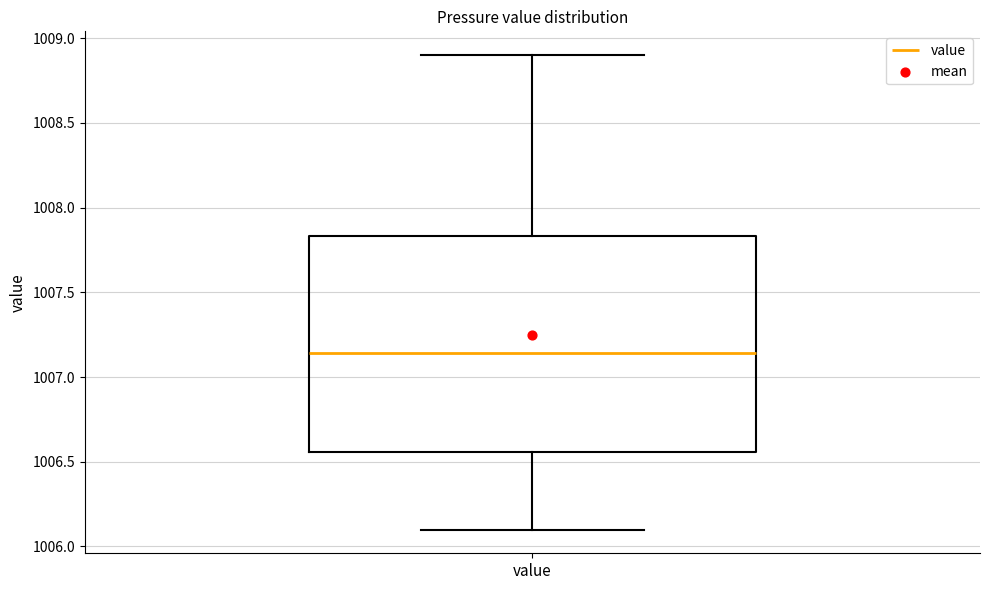

Transcribe this box plot: give where the median line is, the range the box spans, and where the two whiskers end, as read against the y-axis. The values are not printed on the chart, so give them approximately, as read against the axis.

median 1007.15, box 1006.55 to 1007.85, whiskers 1006.10 to 1008.90